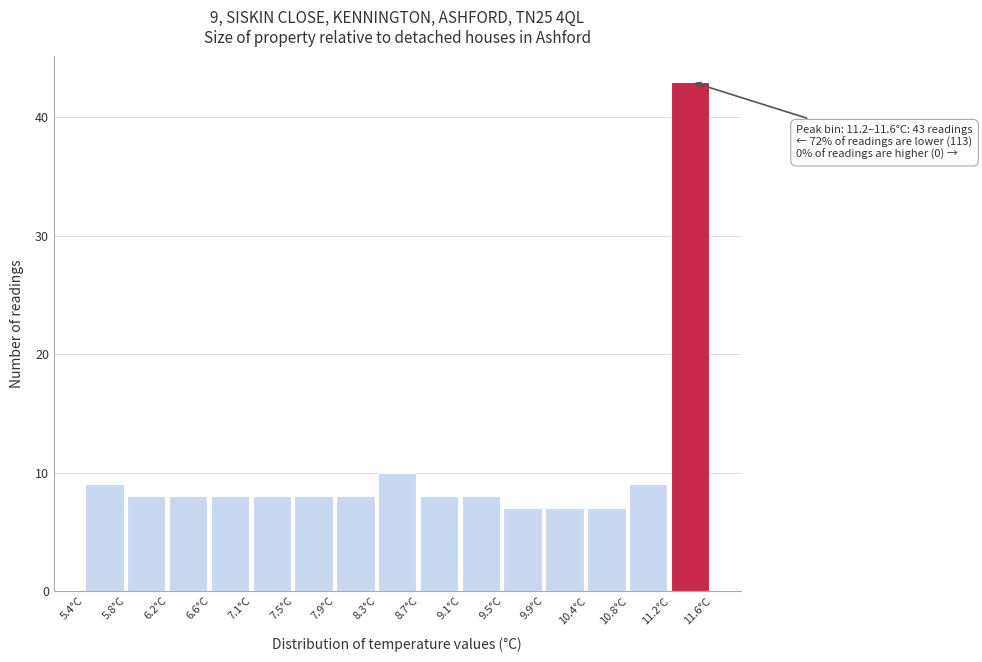

Over which range of the x-axis is the bar tallest?

11.20 to 11.60